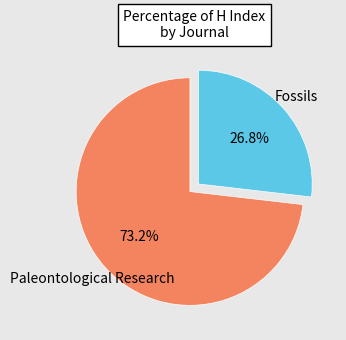

Is there a majority slice in this chart?

Yes